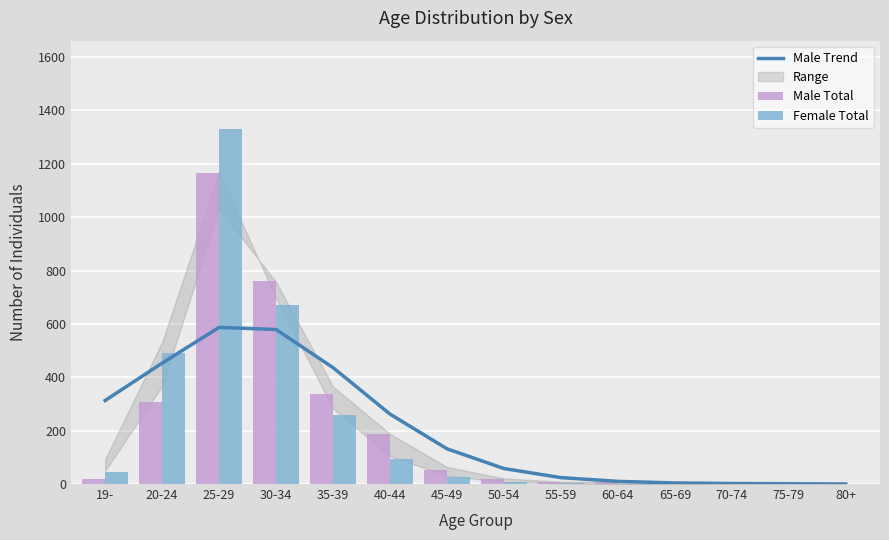

The Male Trend series shows 43 at 45-49. True or false?

False